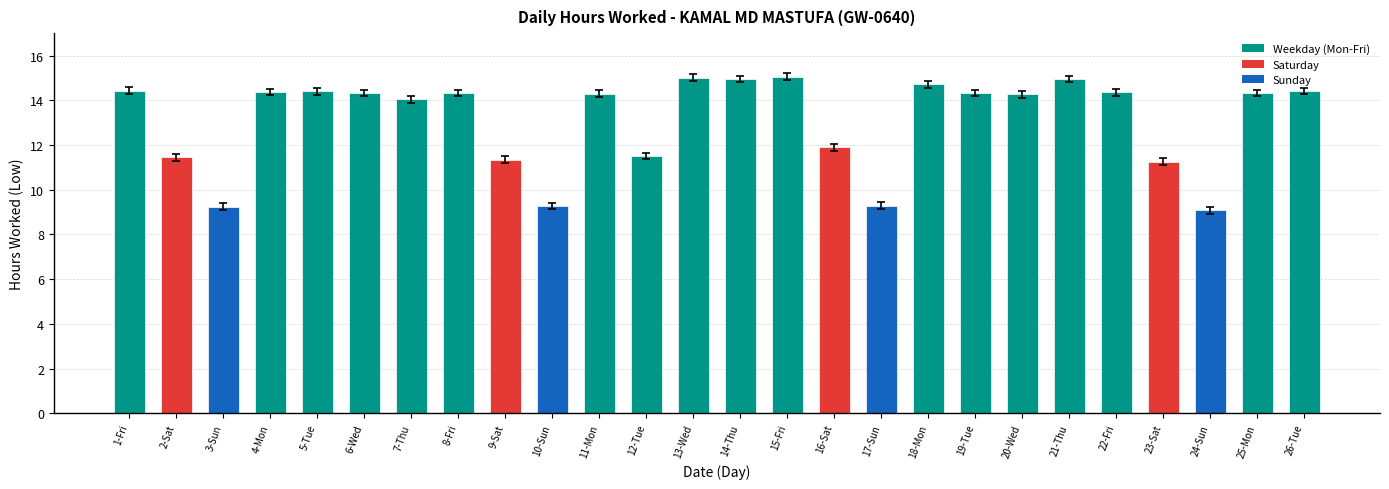

What is the ratio of the value at 14-Thu to the value at 15-Fri?

1.0